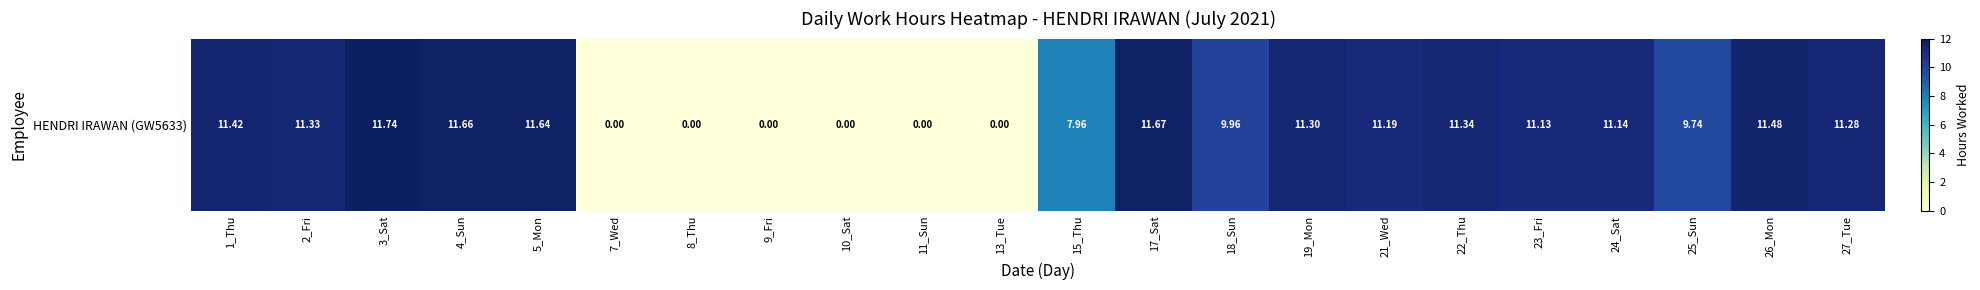

What is the average value?

8.0